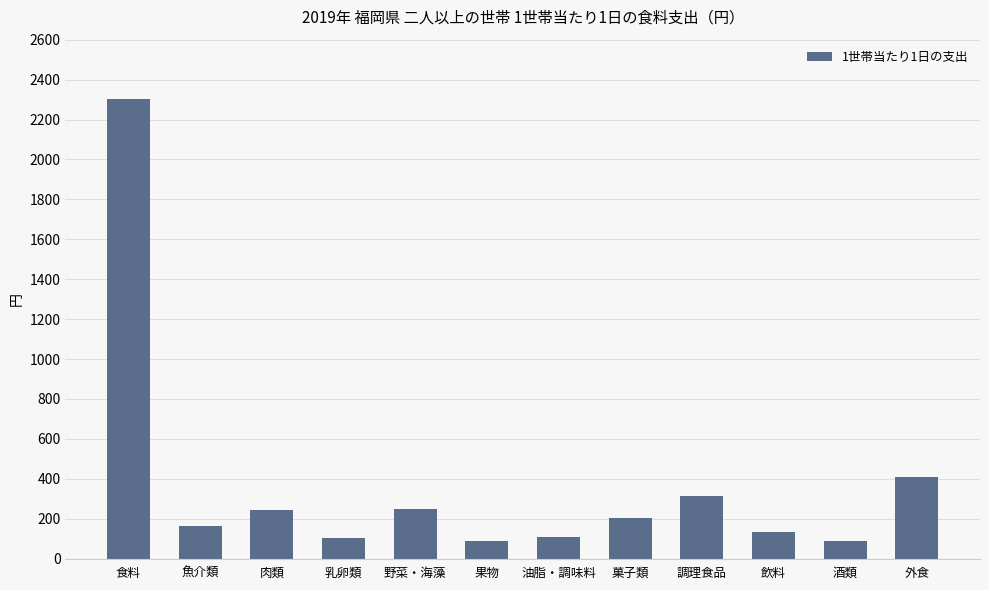

What is the difference between the maximum and minimum values?

2216.2